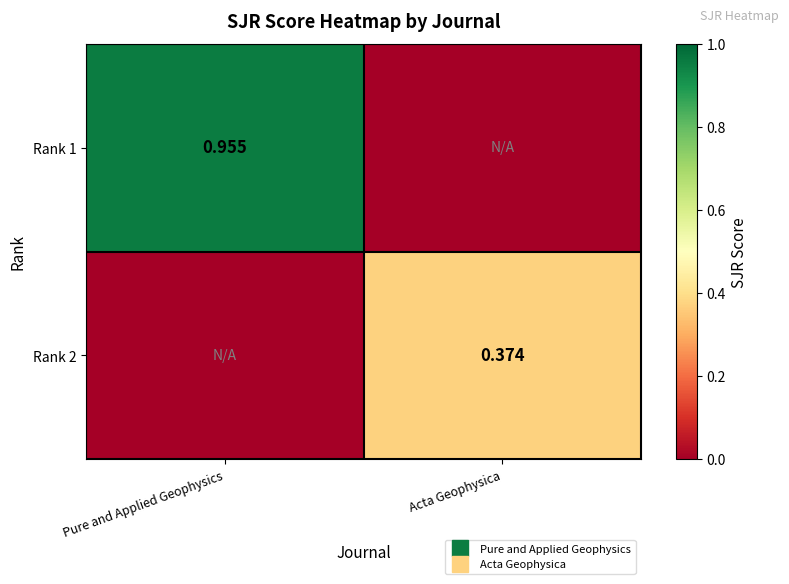

How many data points in Rank 1 are above 0?

1